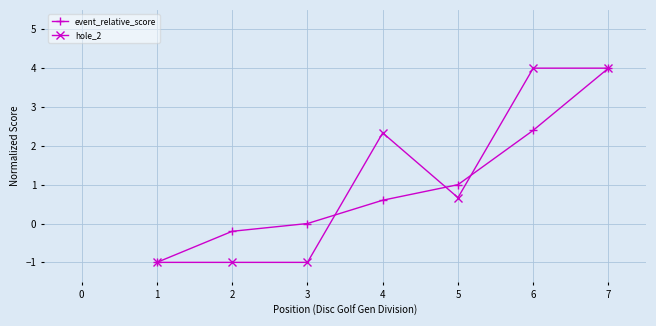

How many lines are shown in the chart?

2